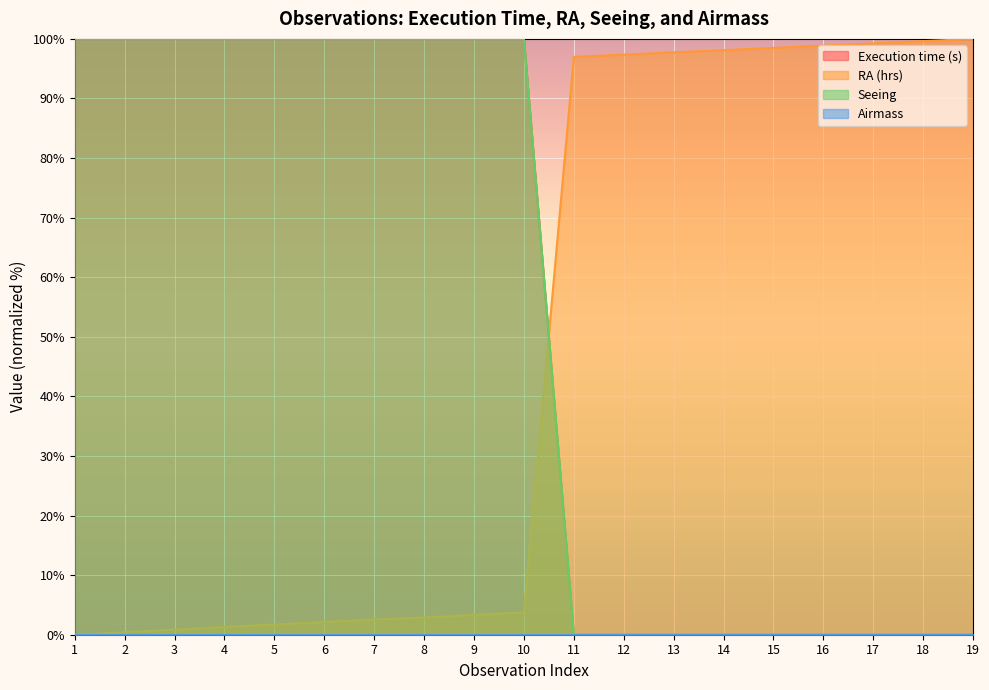

What is the difference between the maximum and second lowest values in the Execution time (s) series?

100.0